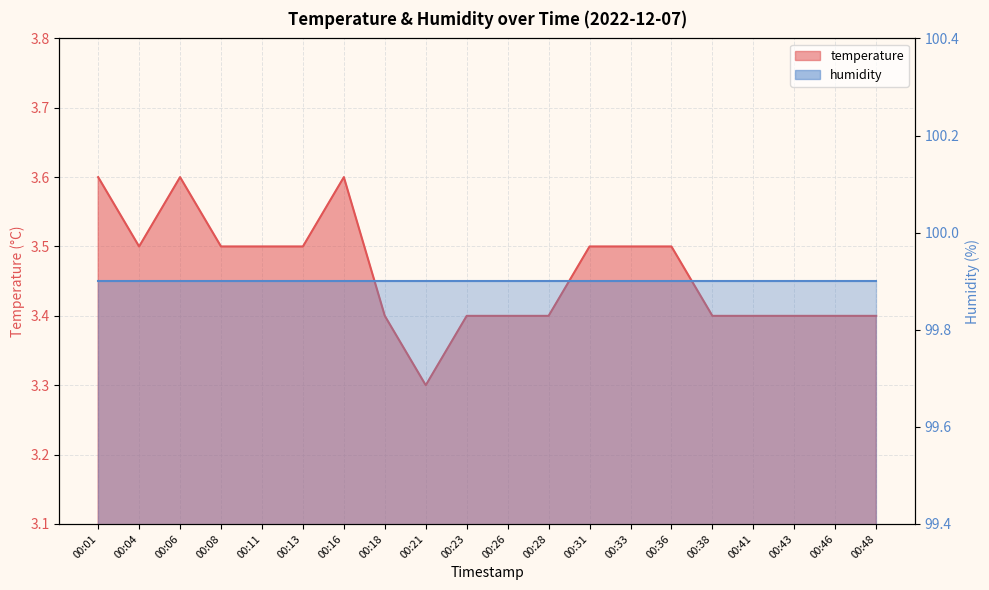

What is the difference between the maximum and minimum values?

0.3